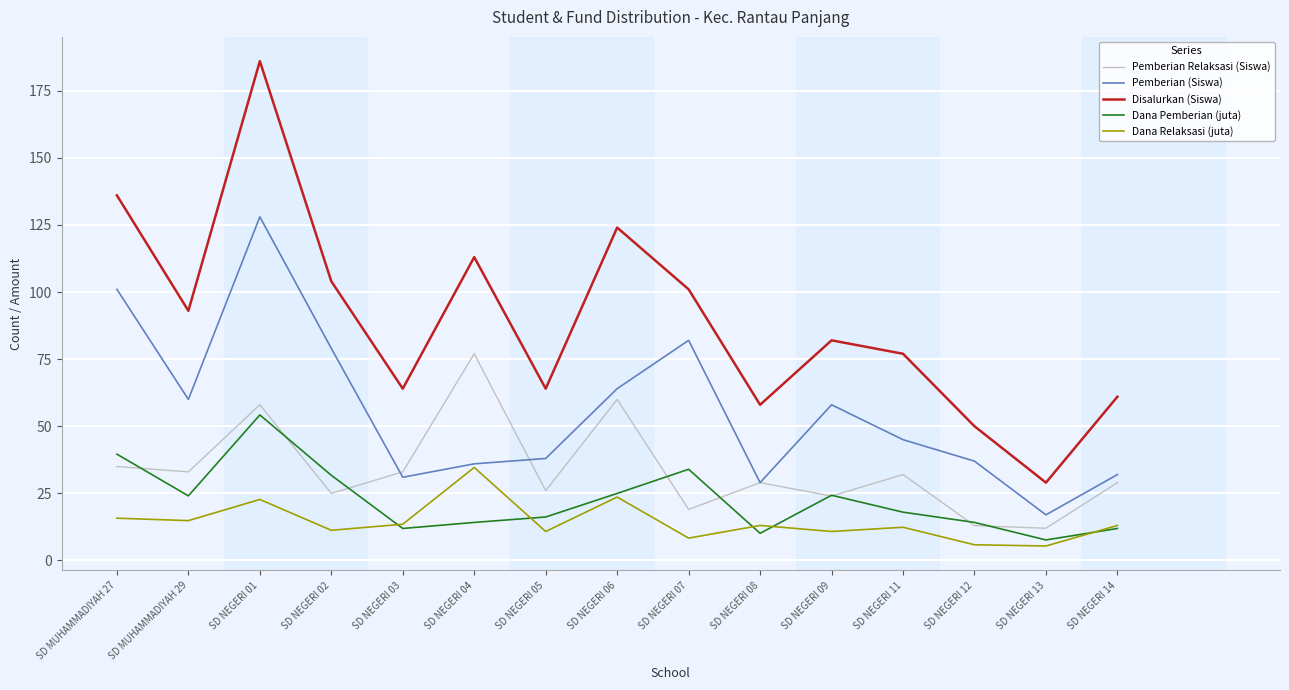

What is the minimum value shown in the chart?

5.4